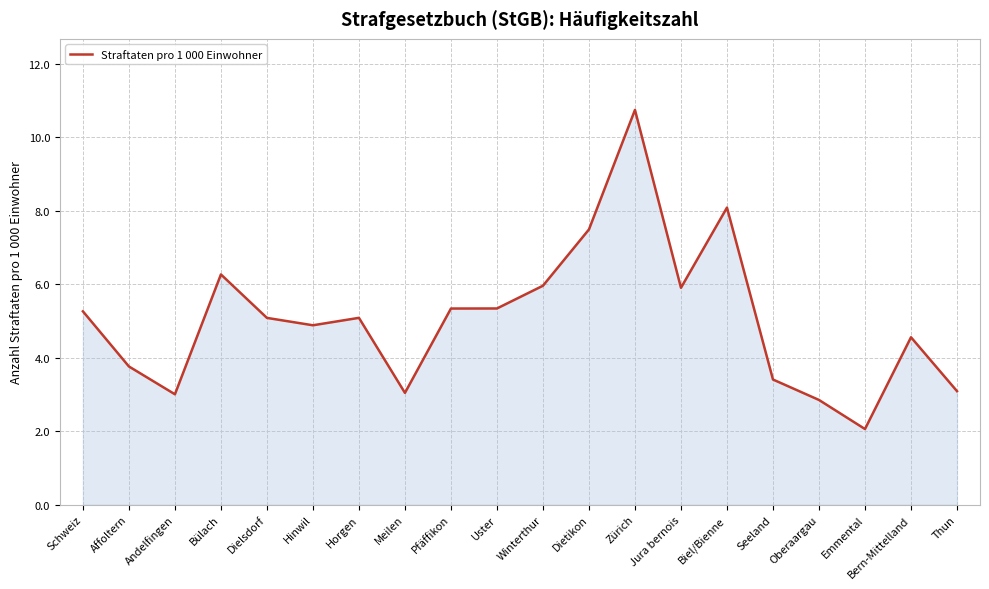

Is it true that the value at Emmental is 2.1?

True